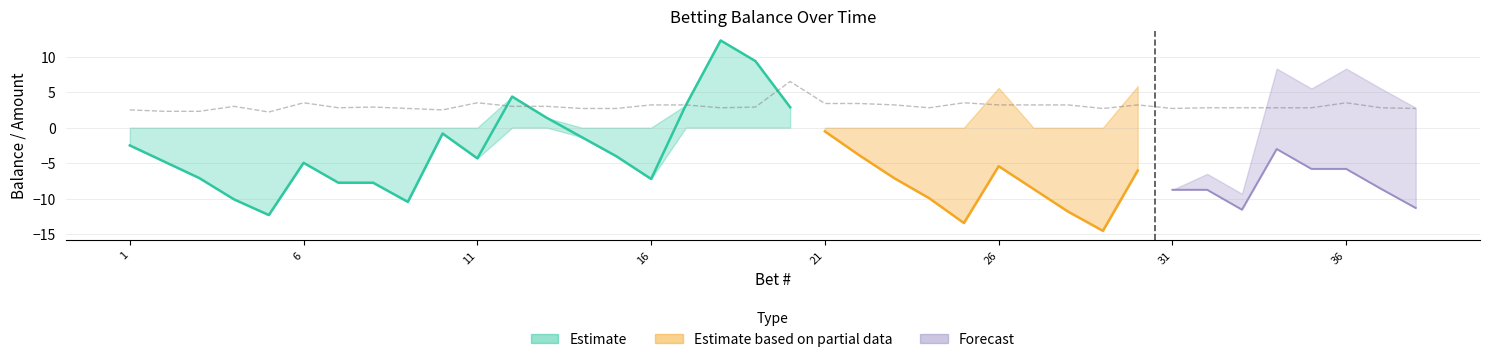

The value of stake at 32 is 2.8. True or false?

True